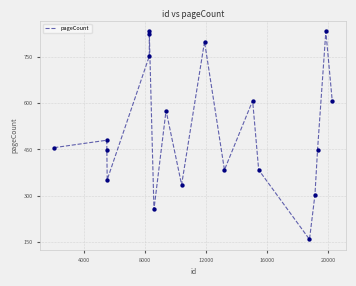

What is the difference between the maximum and minimum values?

673